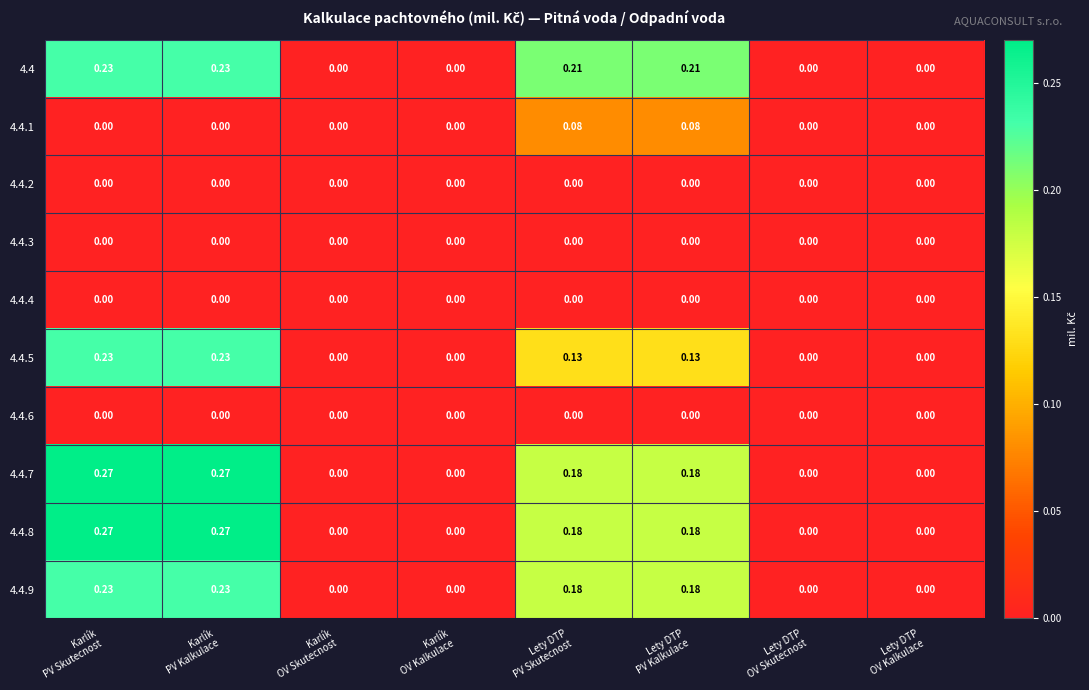

Which category has the lowest value across all series?

Karlík
OV Skutecnost